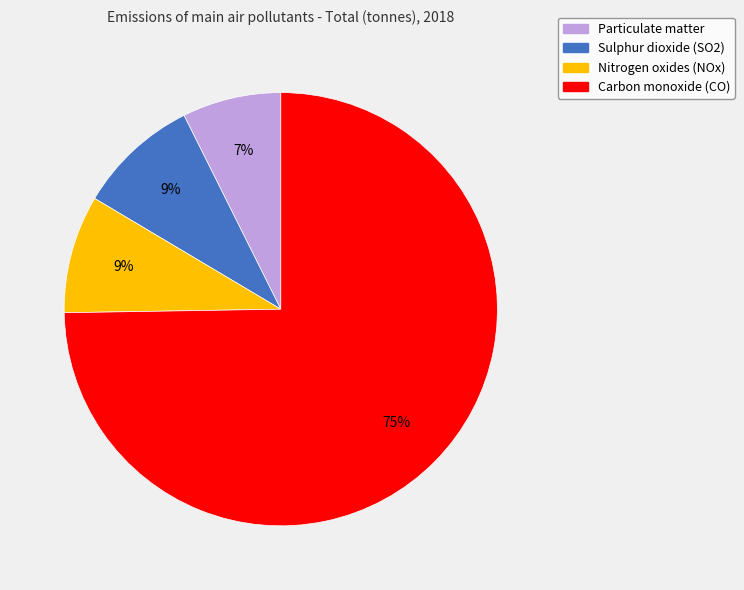

How many segments does this pie chart have?

4